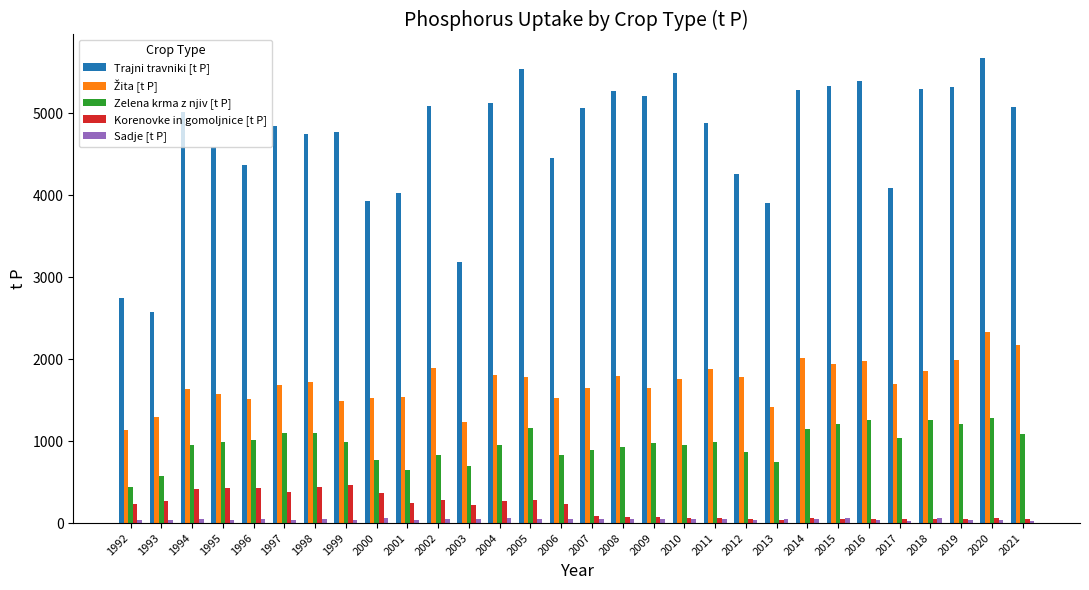

What is the maximum value shown in the chart?

5678.9